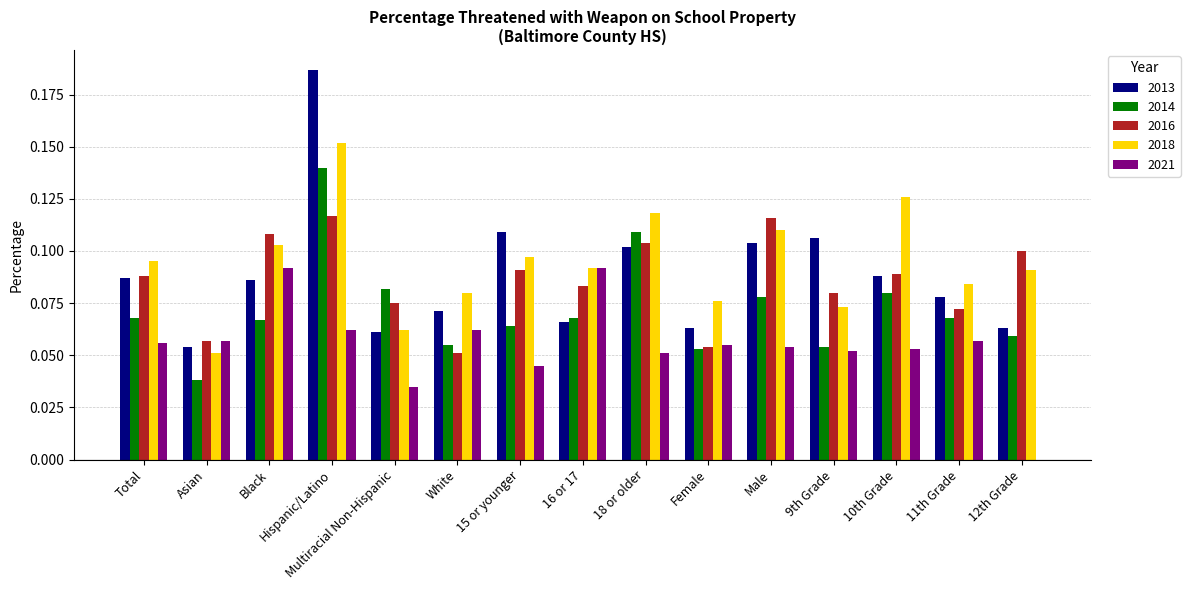

Is the value of 2021 at Total greater than the value of 2016 at Black?

No